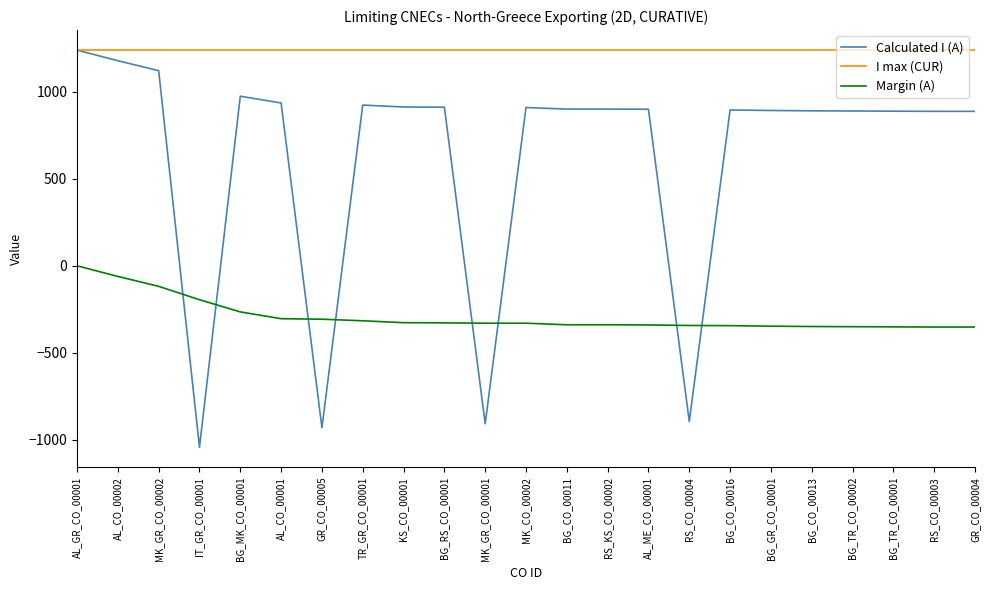

At TR_GR_CO_00001, list the series in order from smallest to largest.

Margin (A), Calculated I (A), I max (CUR)